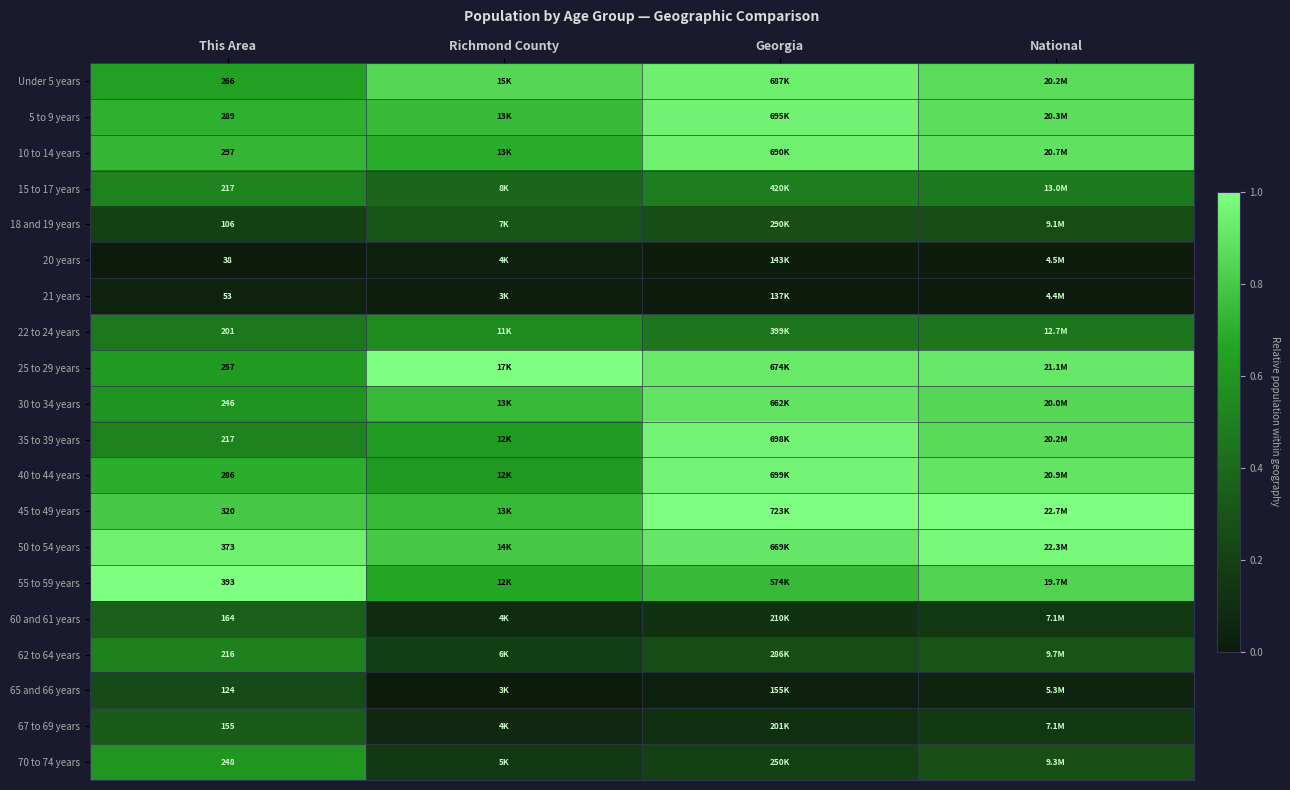

What is the difference between the second highest and second lowest values in the 35 to 39 years series?

0.2